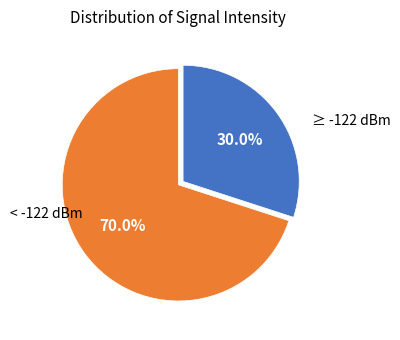

Between < -122 dBm and ≥ -122 dBm, which is larger?

< -122 dBm